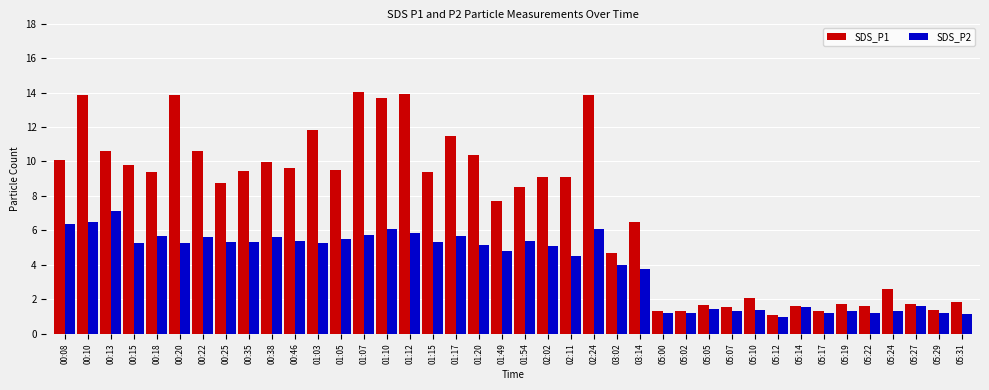

What is the average value of the SDS_P1 series?

7.3